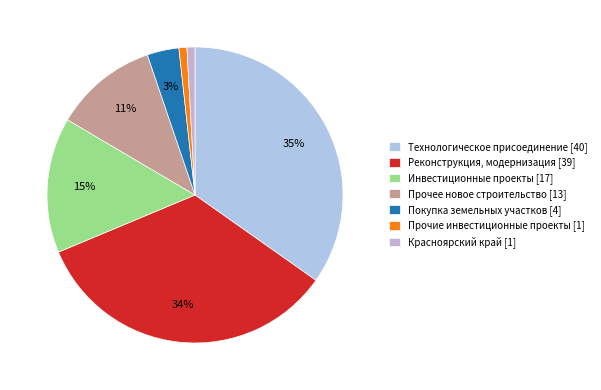

How many segments does this pie chart have?

7